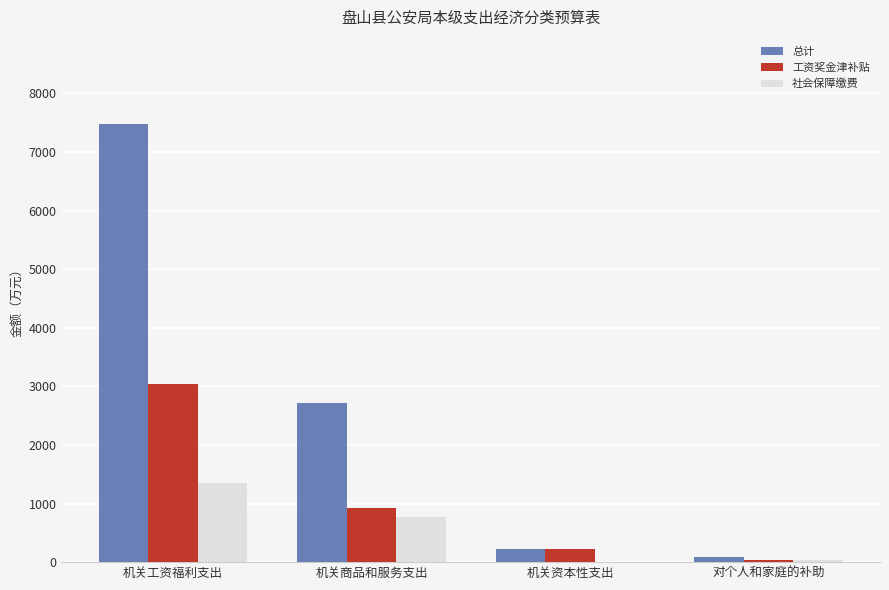

What is the greatest value displayed?

7470.5